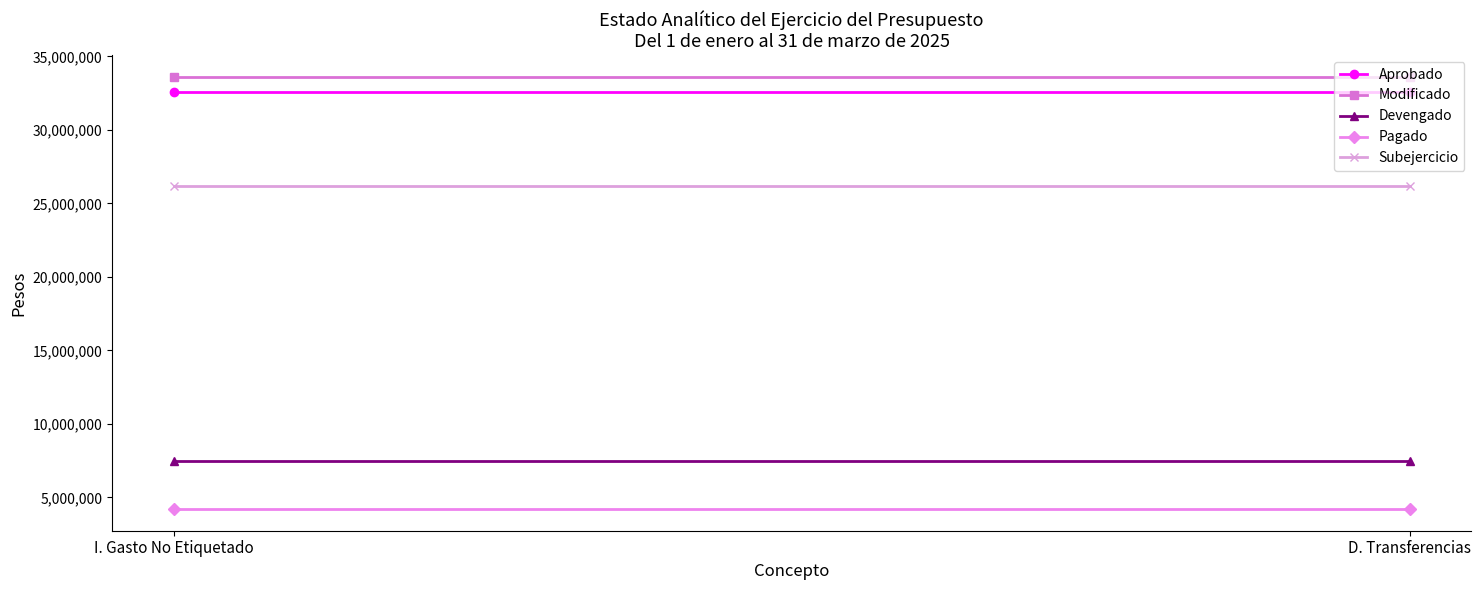

Which has a higher value, D. Transferencias or I. Gasto No Etiquetado?

D. Transferencias